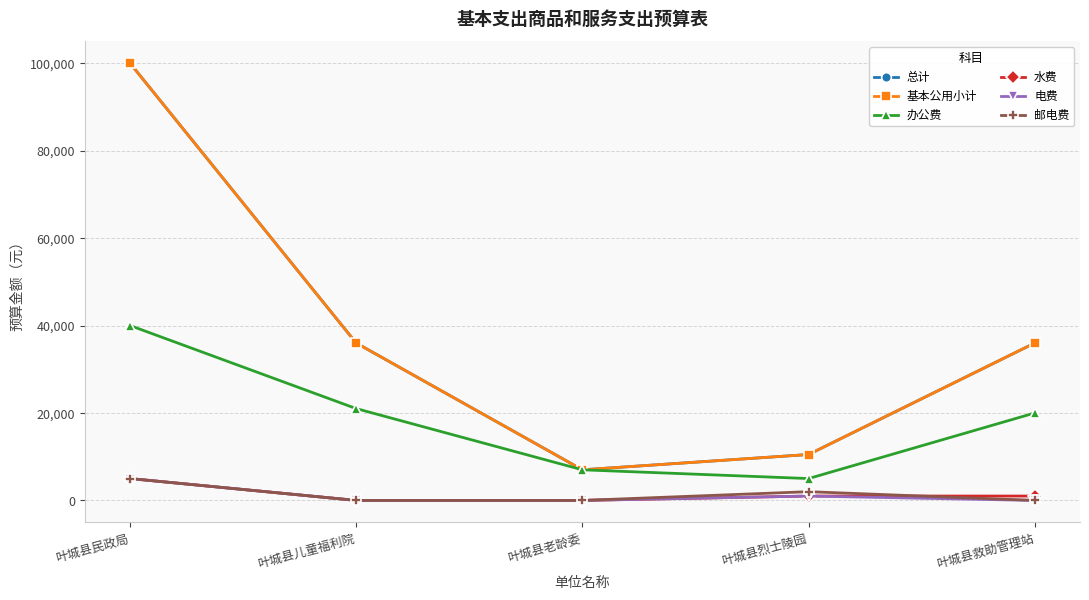

Is this an area chart (filled region under the line)?

No